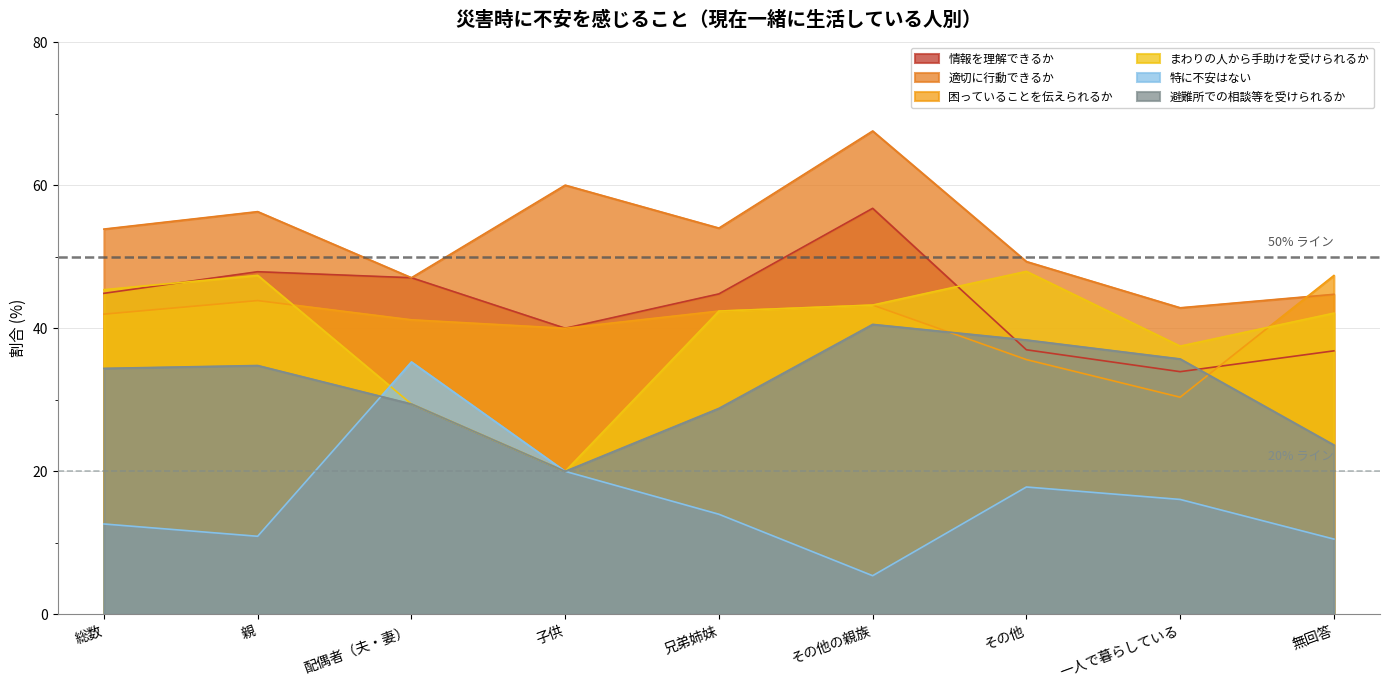

True or false: 困っていることを伝えられるか has a value of 19.5 at 一人で暮らしている.

False